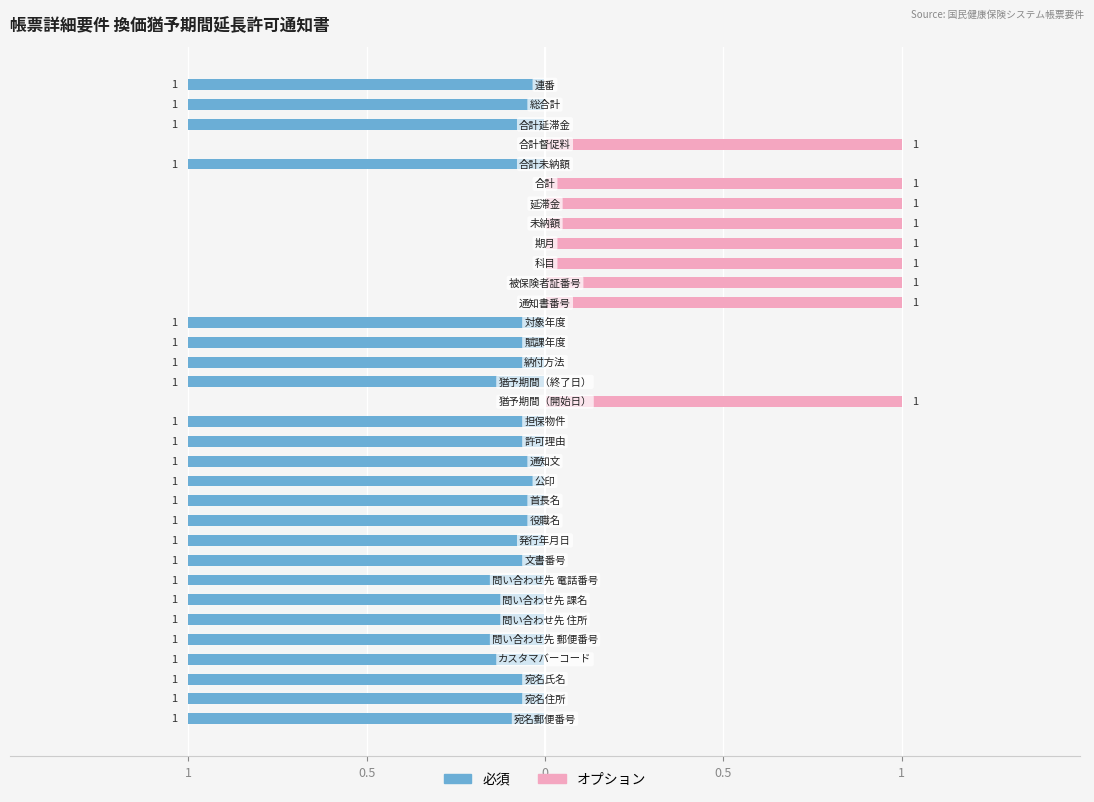

How many values in the 必須 series exceed -1?

9